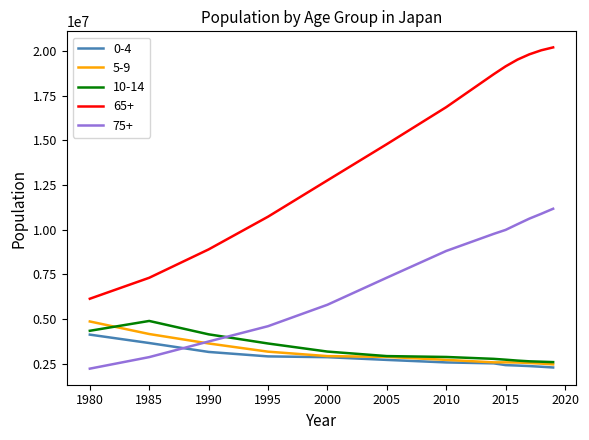

How many values in the 75+ series are below 8804107?

6